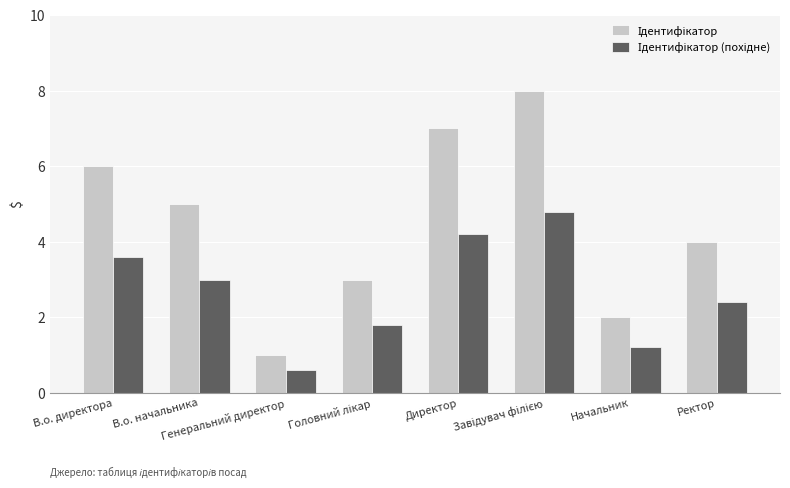

What is the label of the 1st bar from the left?

В.о. директора